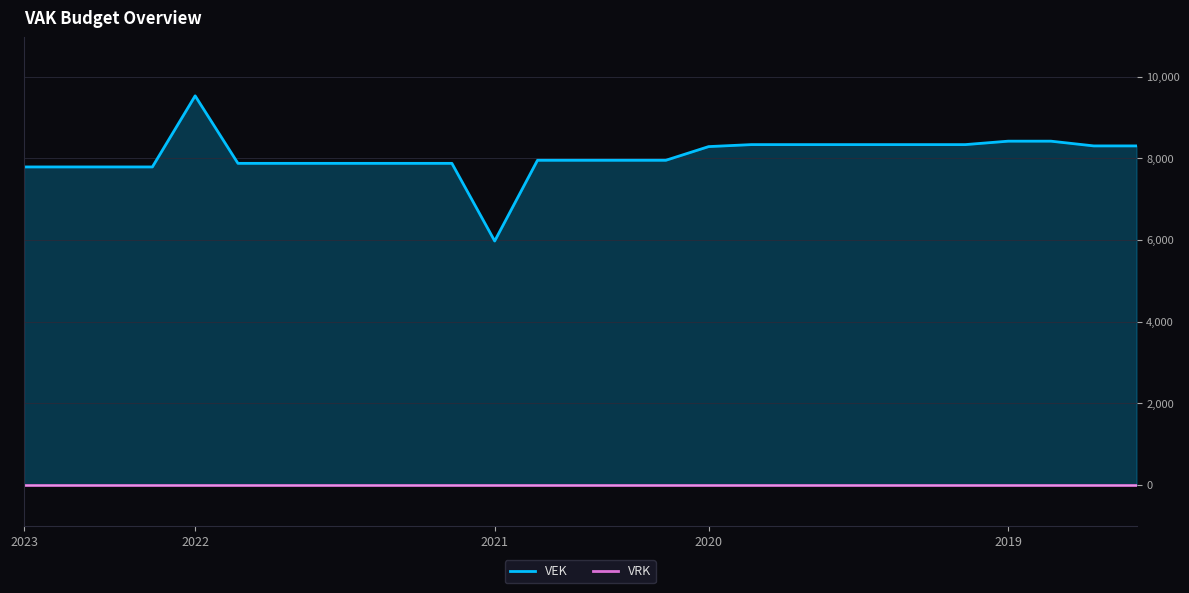

At how many categories does at least one series exceed 3141?

27